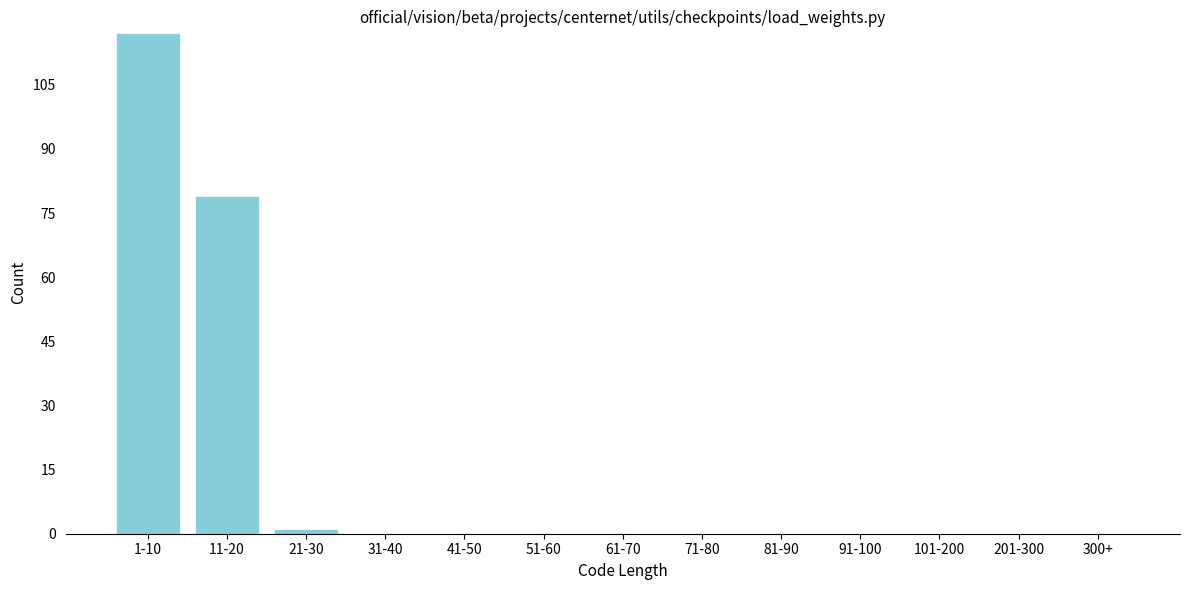

Reading right to left, transcribe all the data shown in this chart.

300+=0	201-300=0	101-200=0	91-100=0	81-90=0	71-80=0	61-70=0	51-60=0	41-50=0	31-40=0	21-30=1	11-20=79	1-10=117